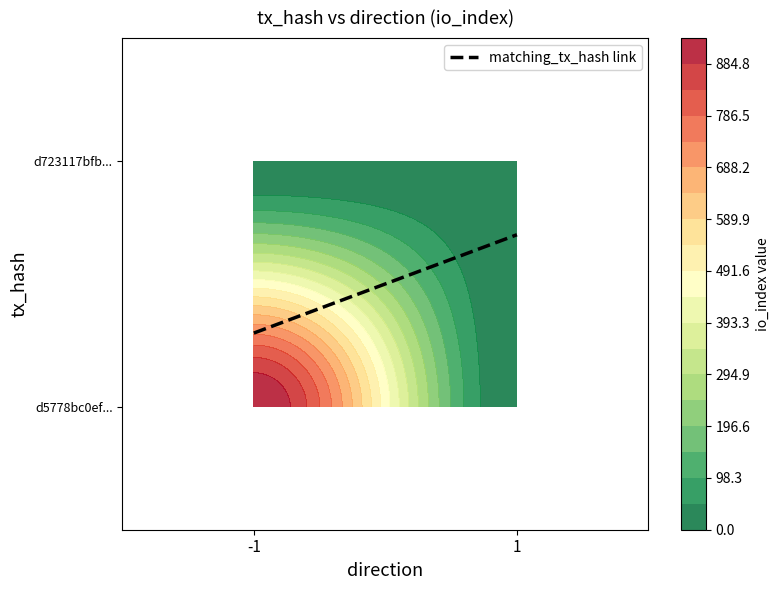

Reading left to right, transcribe all the data shown in this chart.

d5778bc0ef95559844166a2d8924b9377af9061: direction=-1	io_index=934
d723117bfb645b2ee450196188a3292ba5b7ad5: direction=1	io_index=8